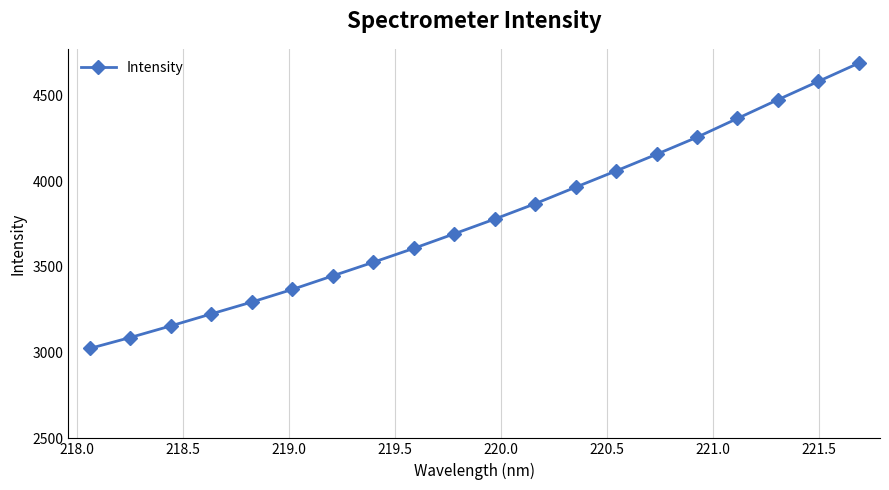

Count the number of values greater than 3778.

10